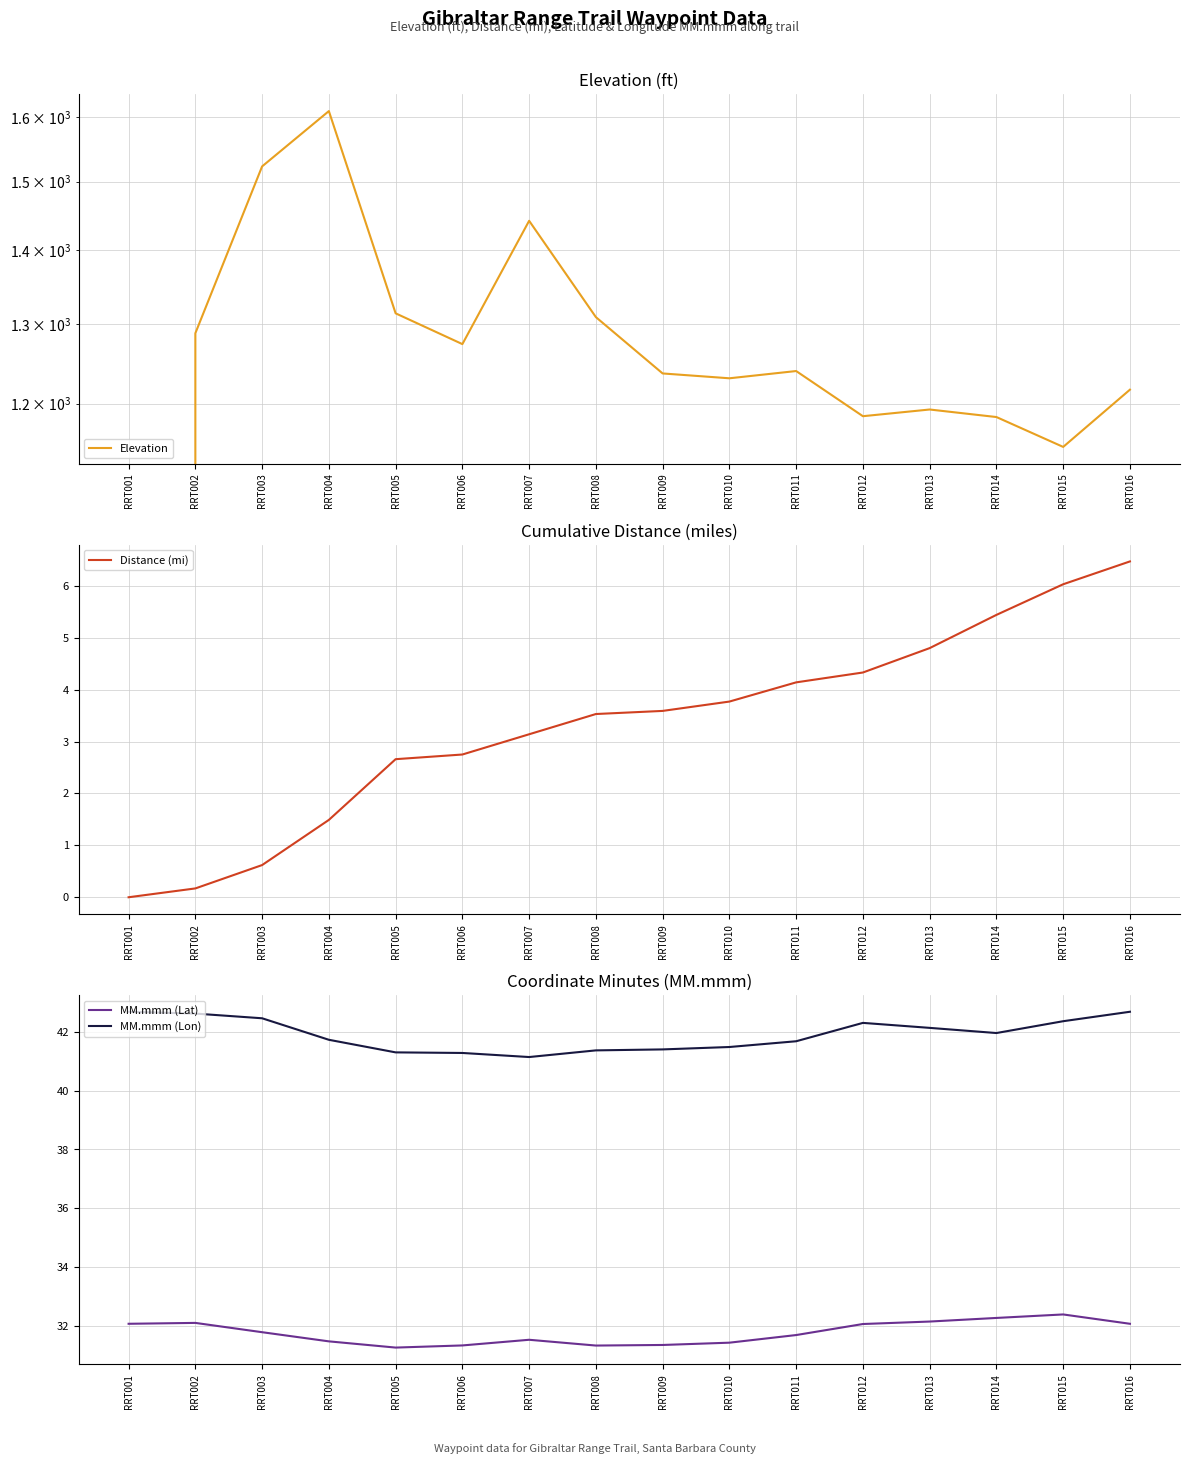

What is the sum of all MM.mmm (Lat) values?

508.1